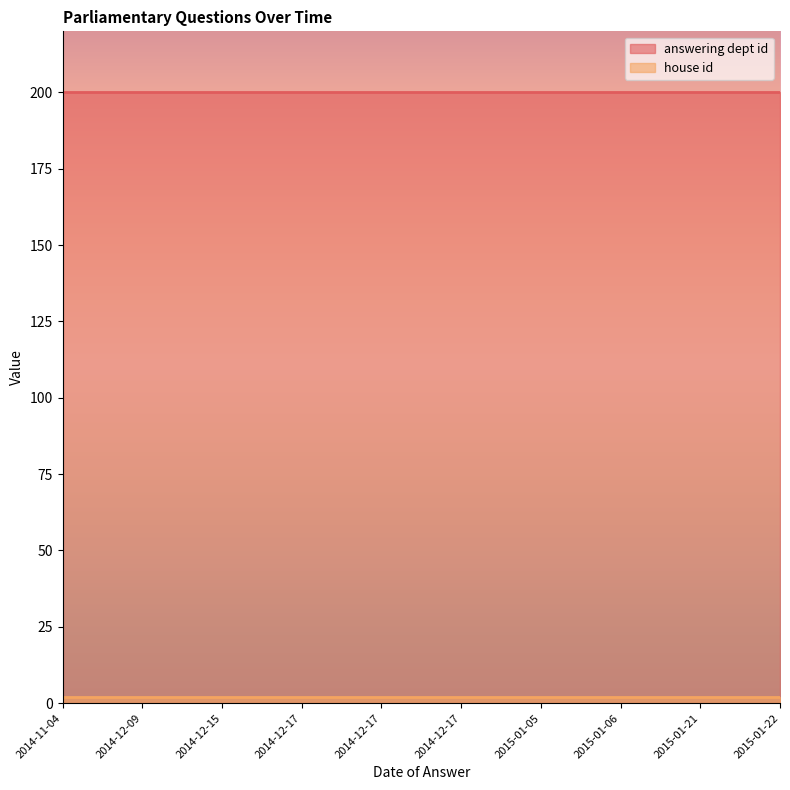

Reading right to left, what are all the values shown in this chart?

answering dept id: 2015-01-22=200	2015-01-21=200	2015-01-06=200	2015-01-05=200	2014-12-17=200	2014-12-17=200	2014-12-17=200	2014-12-15=200	2014-12-09=200	2014-11-04=200
house id: 2015-01-22=2	2015-01-21=2	2015-01-06=2	2015-01-05=2	2014-12-17=2	2014-12-17=2	2014-12-17=2	2014-12-15=2	2014-12-09=2	2014-11-04=2